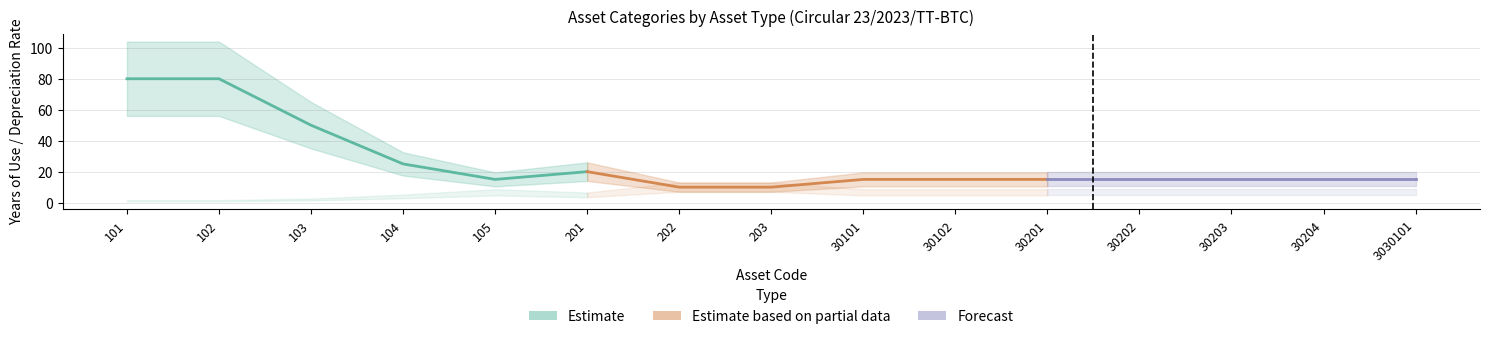

True or false: Số năm sử dụng and Tỷ lệ hao mòn cross at least once.

False